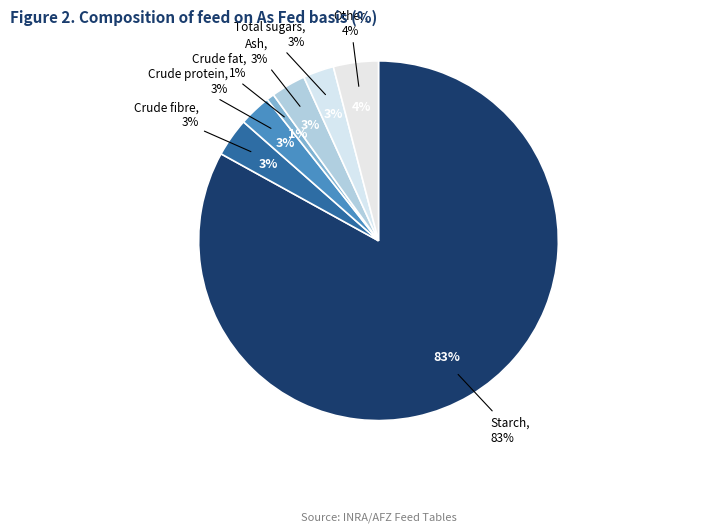

How many segments does this pie chart have?

7